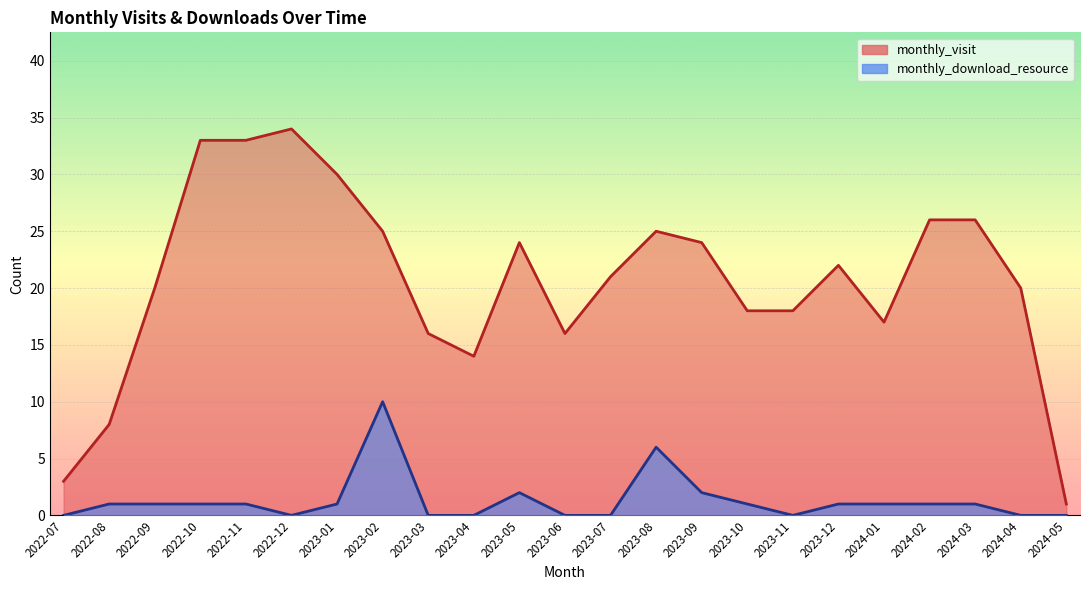

True or false: monthly_download_resource and monthly_visit cross at least once.

False